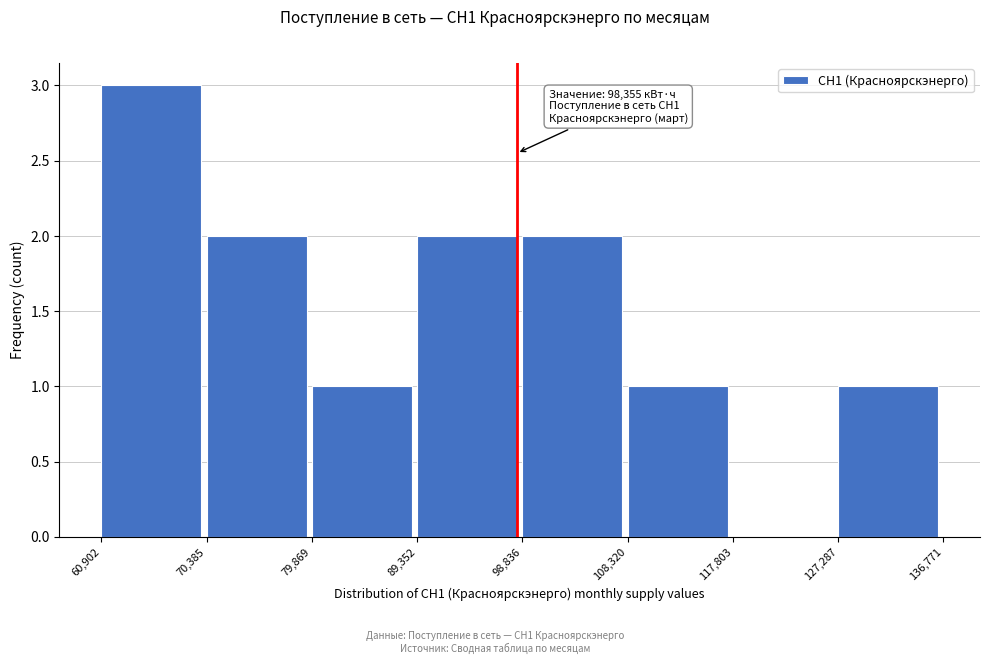

Which range on the x-axis has the tallest bar?

60,902 to 70,385